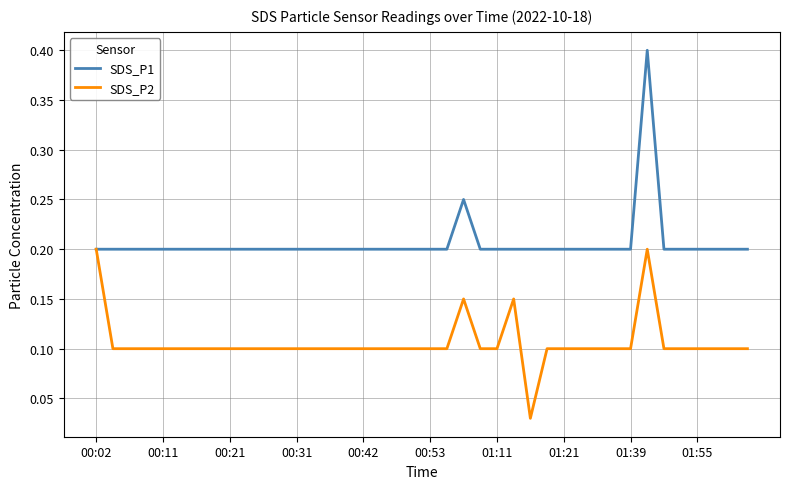

Which series has the largest total across all categories?

SDS_P1